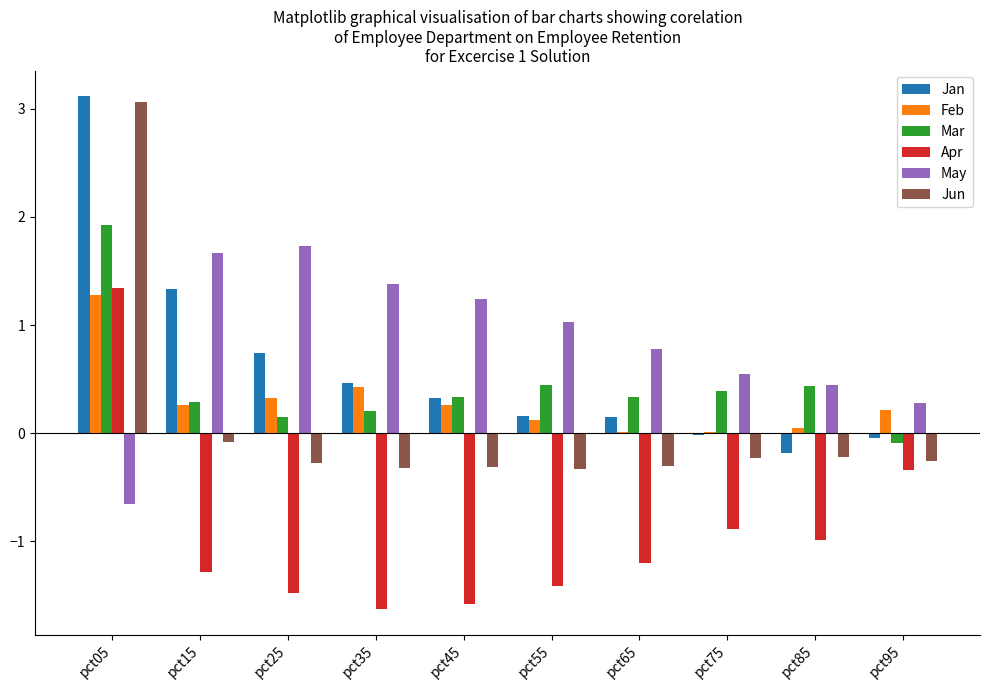

At which label does Feb reach its peak?

pct05